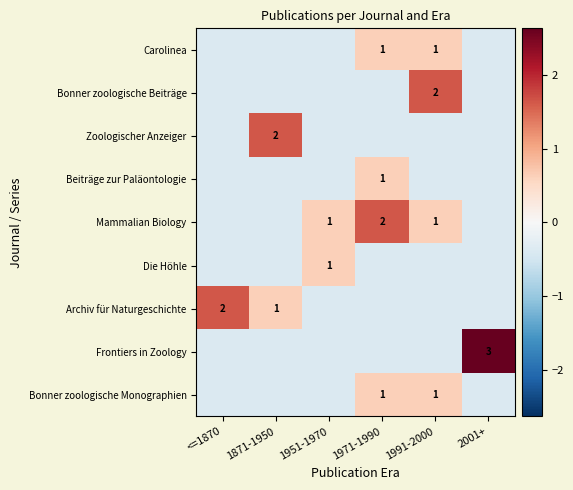

List the series in order of their peak value, highest first.

Frontiers in Zoology, Bonner zoologische Beiträge, Zoologischer Anzeiger, Mammalian Biology, Archiv für Naturgeschichte, Carolinea, Beiträge zur Paläontologie, Die Höhle, Bonner zoologische Monographien